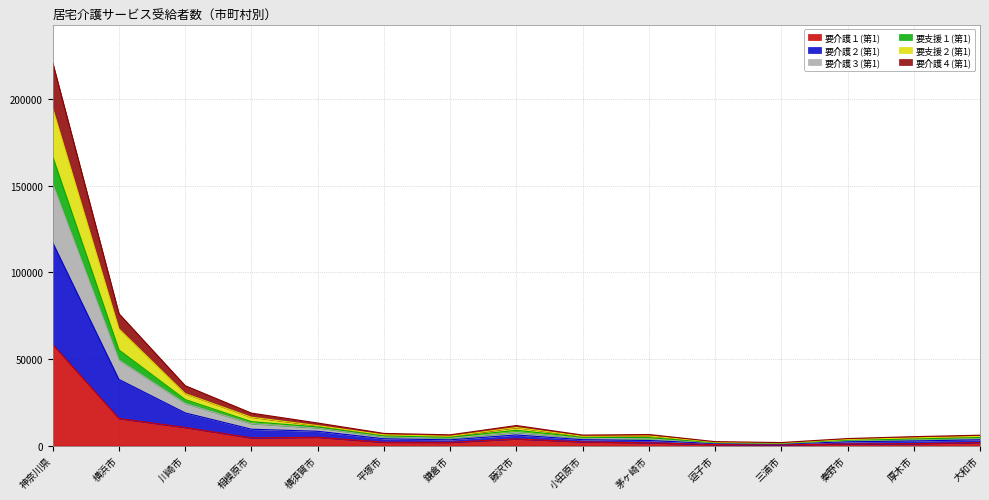

Which category has the highest value in the 要介護１(第1) series?

神奈川県